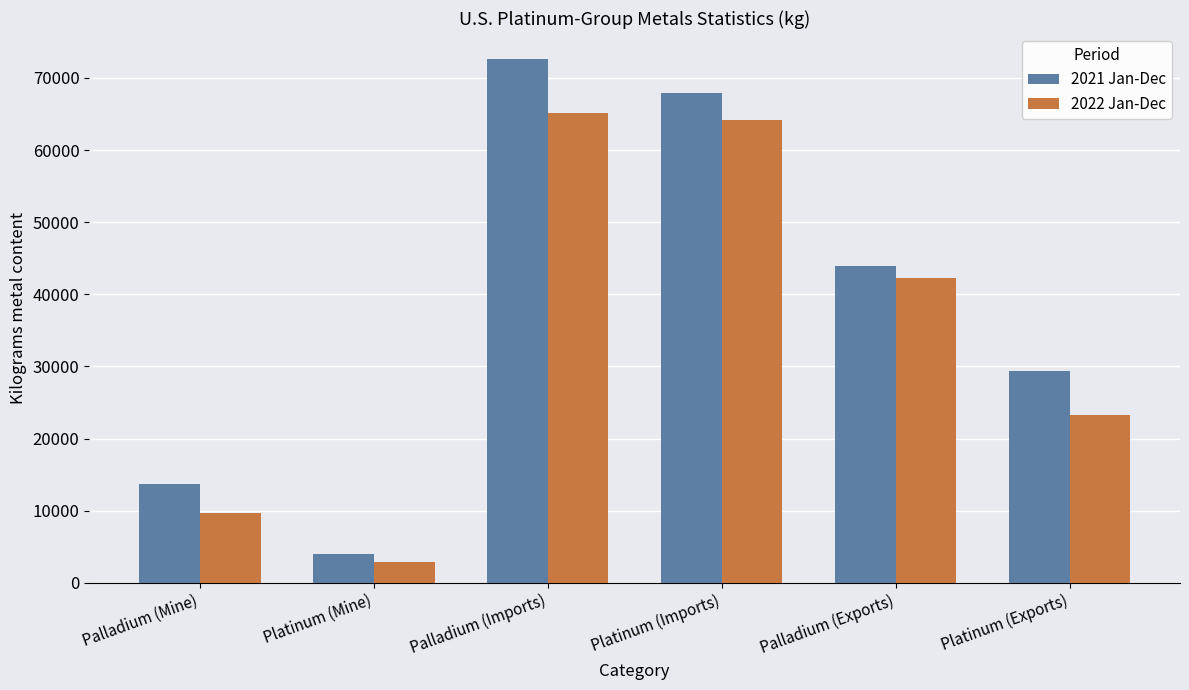

Reading right to left, extract all data points from this chart.

2021 Jan-Dec: Platinum (Exports)=29400	Palladium (Exports)=43900	Platinum (Imports)=67900	Palladium (Imports)=72600	Platinum (Mine)=4020	Palladium (Mine)=13700
2022 Jan-Dec: Platinum (Exports)=23200	Palladium (Exports)=42200	Platinum (Imports)=64200	Palladium (Imports)=65200	Platinum (Mine)=2880	Palladium (Mine)=9620